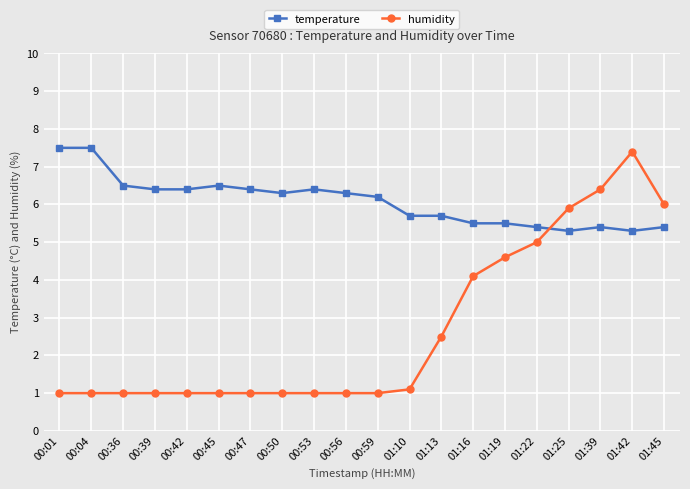

The value of temperature at 01:10 is 5.7. True or false?

True